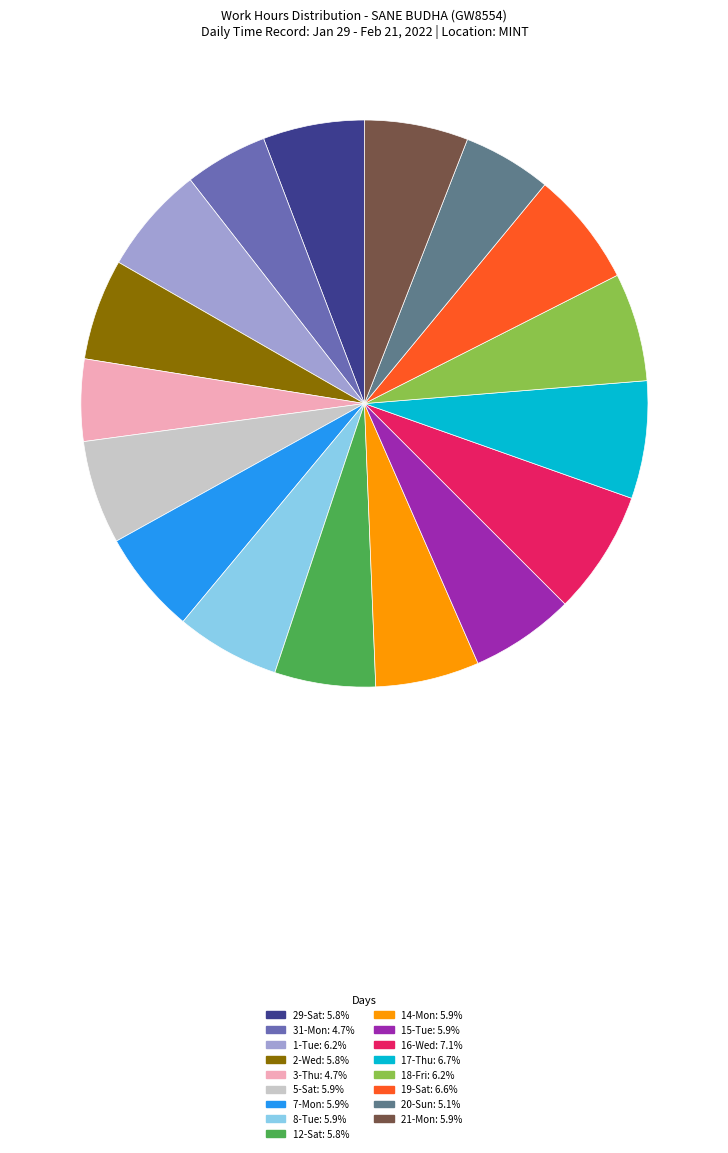

Is it true that 20-Sun is 5% of the pie?

True